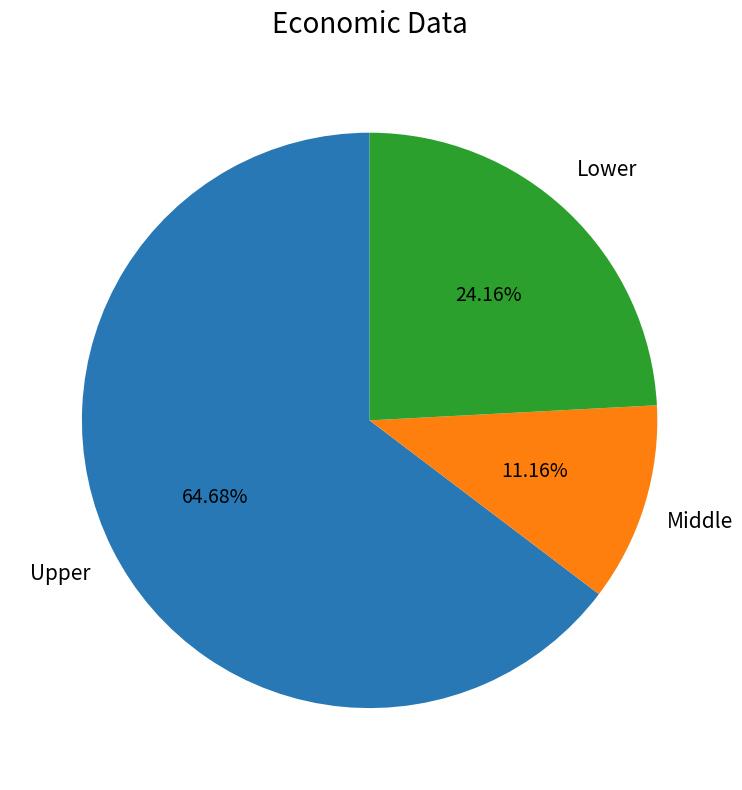

Approximately how many times larger is the value at Upper compared to Middle?

5.8